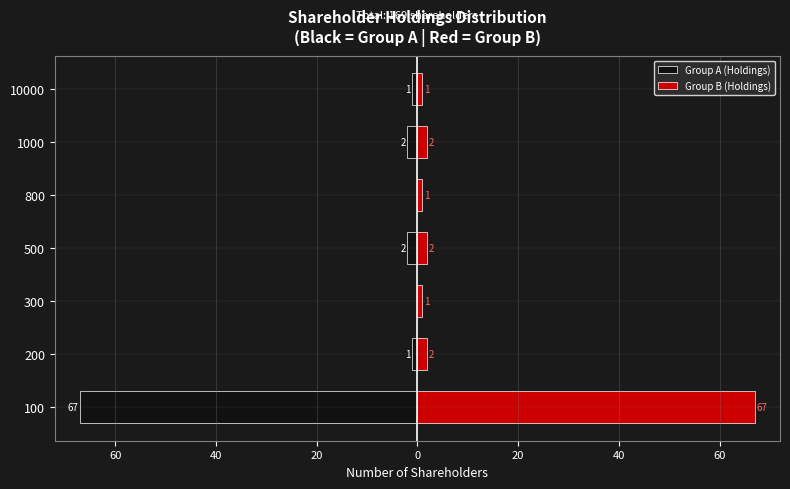

List the series in order of their peak value, highest first.

Group B (Holdings), Group A (Holdings)